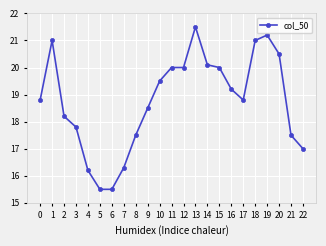

Read the value at 22.

17.0